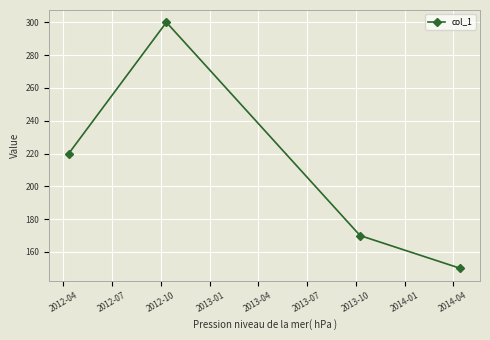

How many interior local peaks (higher than both neighbors) does the data have?

1